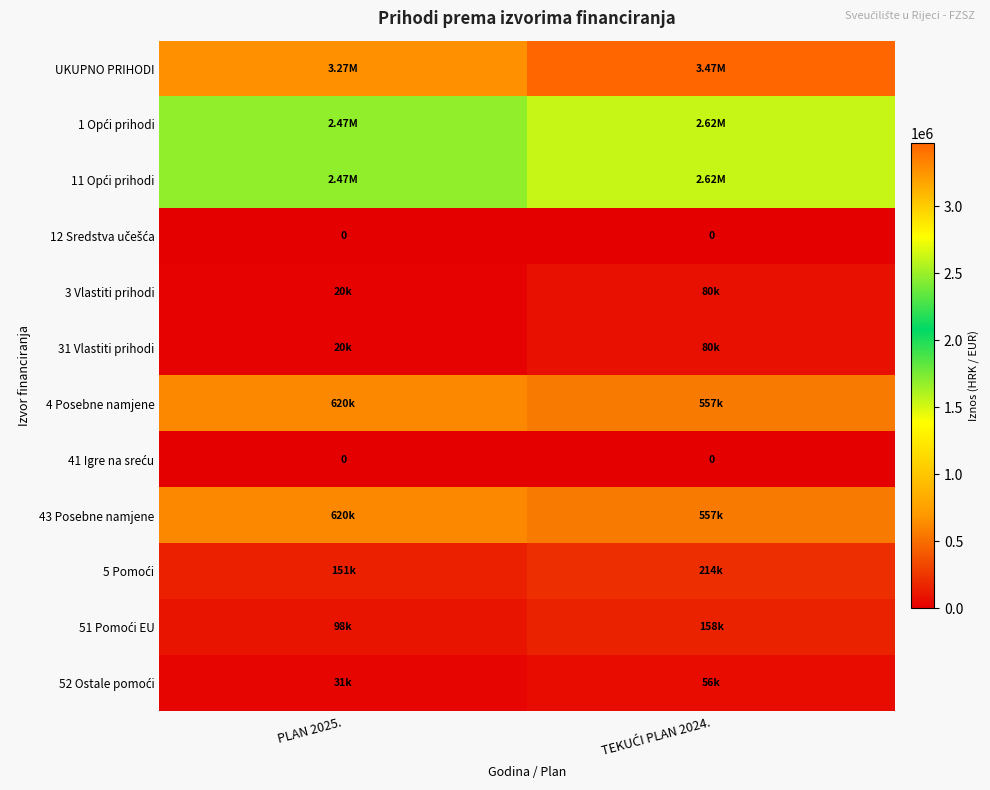

What is the maximum value shown in the chart?

3467405